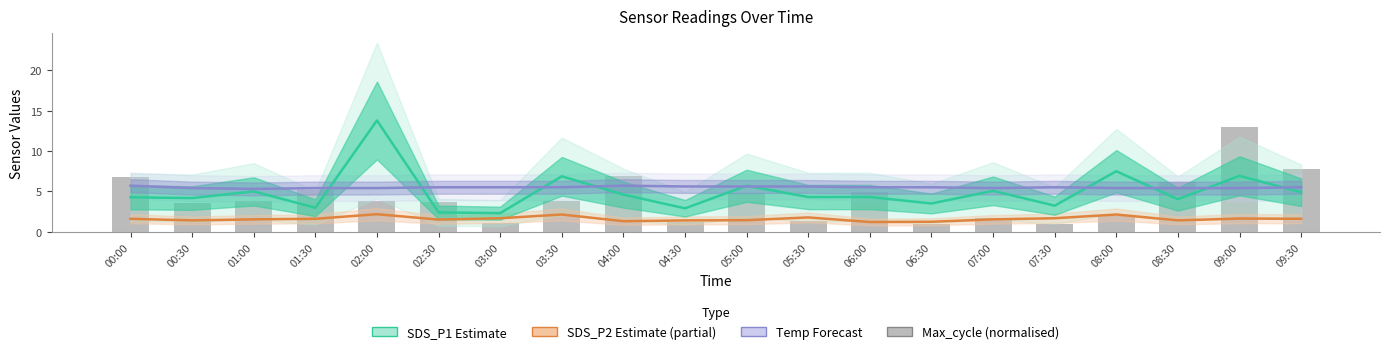

Reading left to right, transcribe all the data shown in this chart.

SDS_P1 (Estimate): 00:00=4.3	00:30=4.2	01:00=5.0	01:30=3.0	02:00=13.8	02:30=2.4	03:00=2.3	03:30=6.9	04:00=4.6	04:30=2.9	05:00=5.7	05:30=4.3	06:00=4.3	06:30=3.5	07:00=5.1	07:30=3.2	08:00=7.5	08:30=4.0	09:00=6.9	09:30=4.9
SDS_P2 (Estimate partial): 00:00=1.6	00:30=1.4	01:00=1.5	01:30=1.6	02:00=2.2	02:30=1.5	03:00=1.7	03:30=2.1	04:00=1.3	04:30=1.4	05:00=1.4	05:30=1.8	06:00=1.2	06:30=1.2	07:00=1.5	07:30=1.7	08:00=2.1	08:30=1.4	09:00=1.6	09:30=1.6
Temp deviation (Forecast): 00:00=5.7	00:30=5.4	01:00=5.3	01:30=5.4	02:00=5.4	02:30=5.5	03:00=5.5	03:30=5.5	04:00=5.7	04:30=5.6	05:00=5.6	05:30=5.6	06:00=5.5	06:30=5.5	07:00=5.4	07:30=5.5	08:00=5.4	08:30=5.4	09:00=5.4	09:30=5.5
Max_cycle (normalised): 00:00=6.7	00:30=3.6	01:00=3.8	01:30=5.2	02:00=3.8	02:30=3.6	03:00=1.0	03:30=3.8	04:00=7.0	04:30=1.2	05:00=4.8	05:30=1.4	06:00=4.9	06:30=1.0	07:00=1.8	07:30=1.0	08:00=1.9	08:30=6.1	09:00=13.0	09:30=7.8